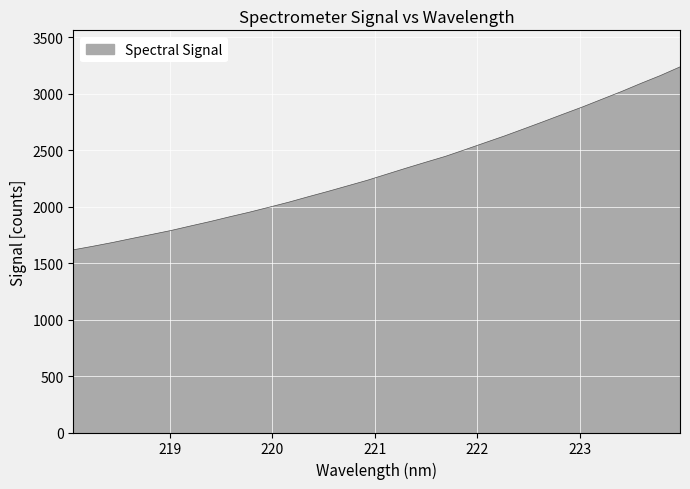

What is the difference between the maximum and minimum values?

1618.9